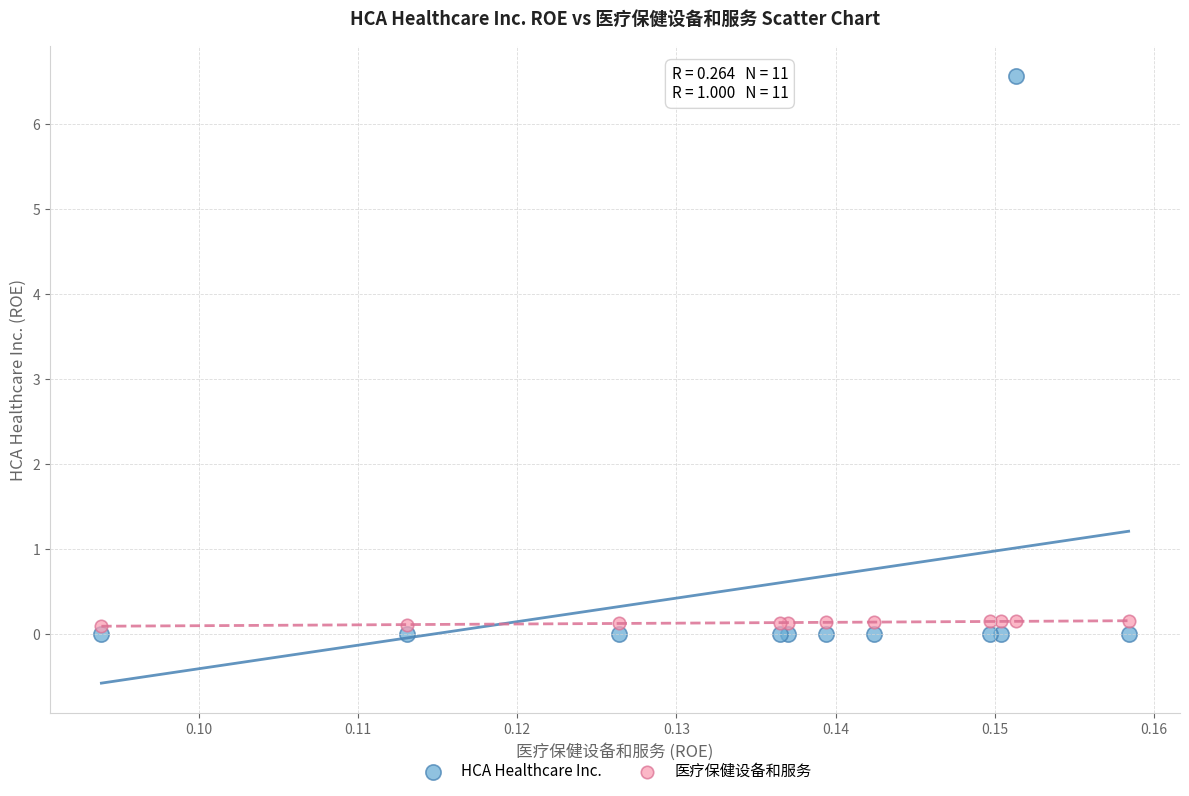

Which series contains the highest Y value?

HCA Healthcare Inc.